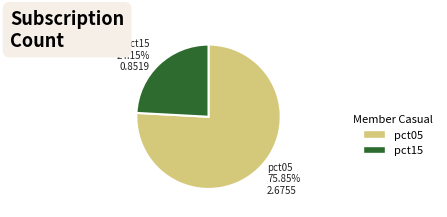

Is there any slice that represents more than half of the pie?

Yes